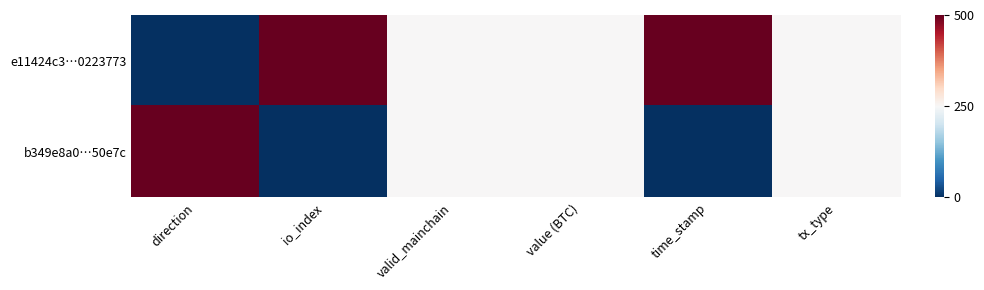

What is the total value across all series at direction?

500